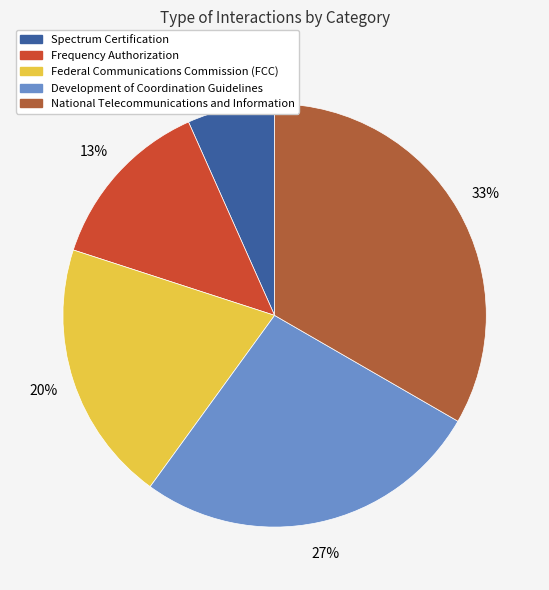

Rank the categories by value from highest to lowest.

National Telecommunications and Information, Development of Coordination Guidelines, Federal Communications Commission (FCC), Frequency Authorization, Spectrum Certification